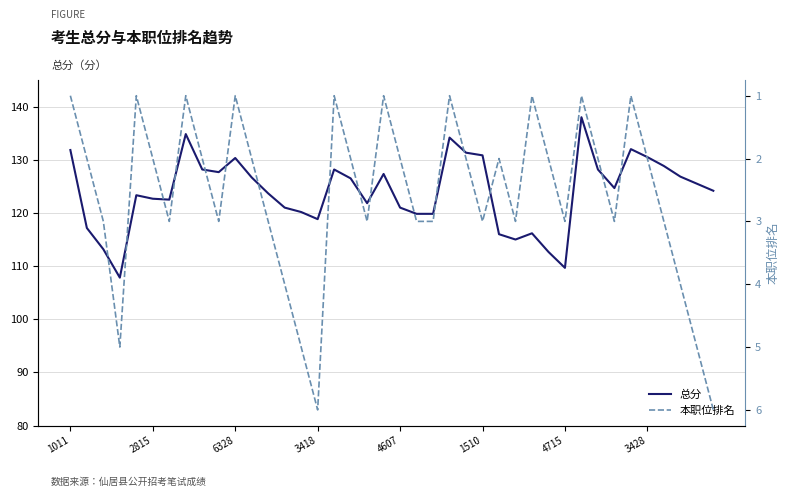

Where is 本职位排名 nearest to the value 3?

6328